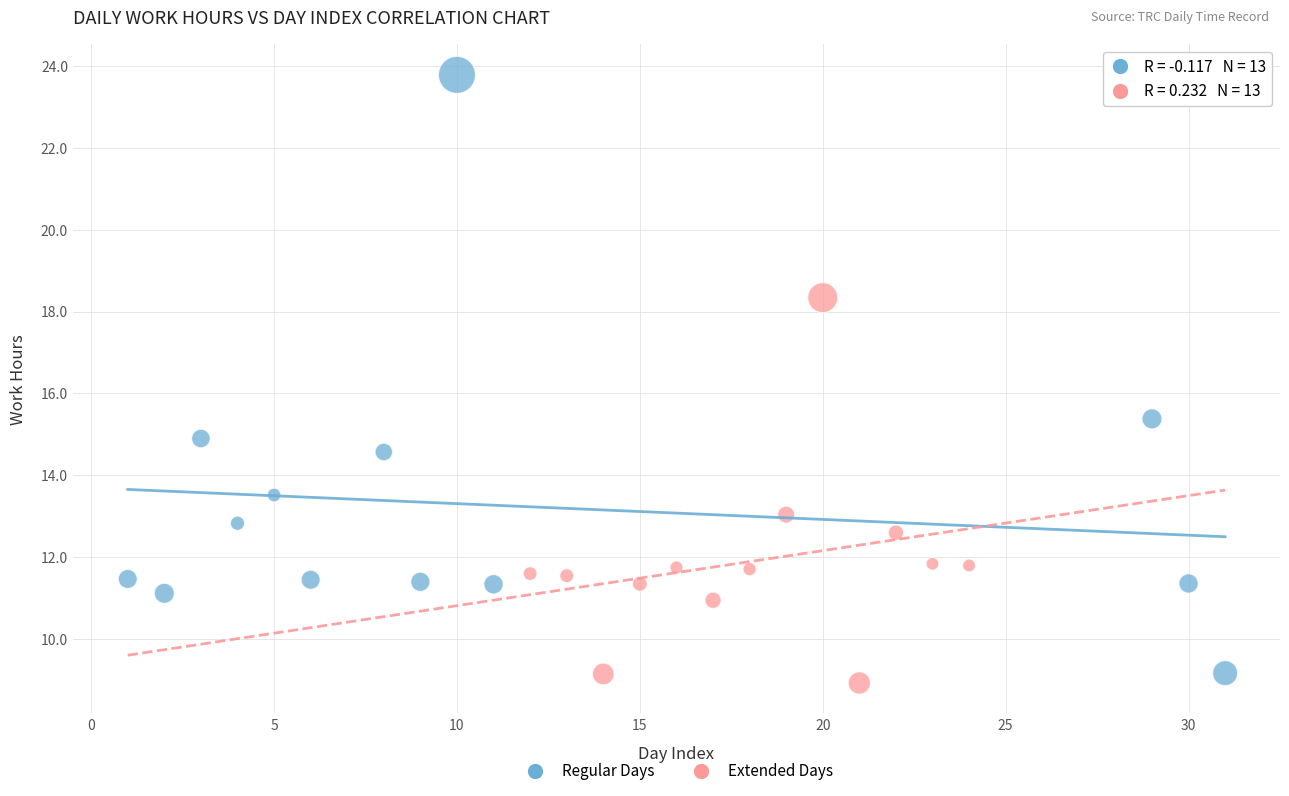

Which series has the largest Y range (max minus min)?

Regular Days